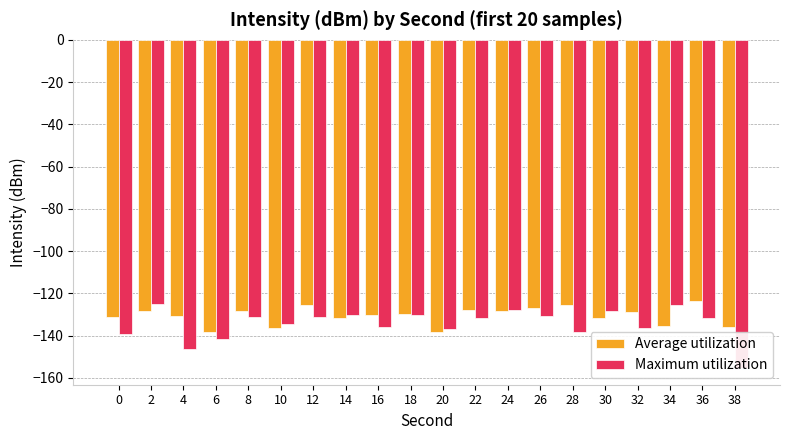

What is the value of the Maximum utilization bar at the 1st from the left?

-139.3